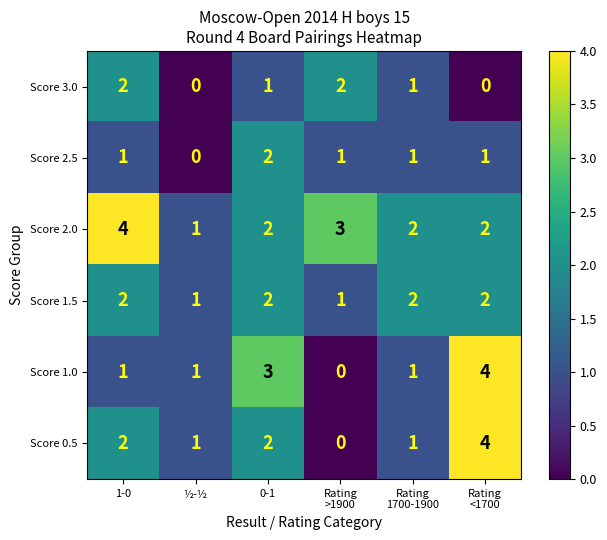

How many Score 0.5 values are between 1 and 2?

4